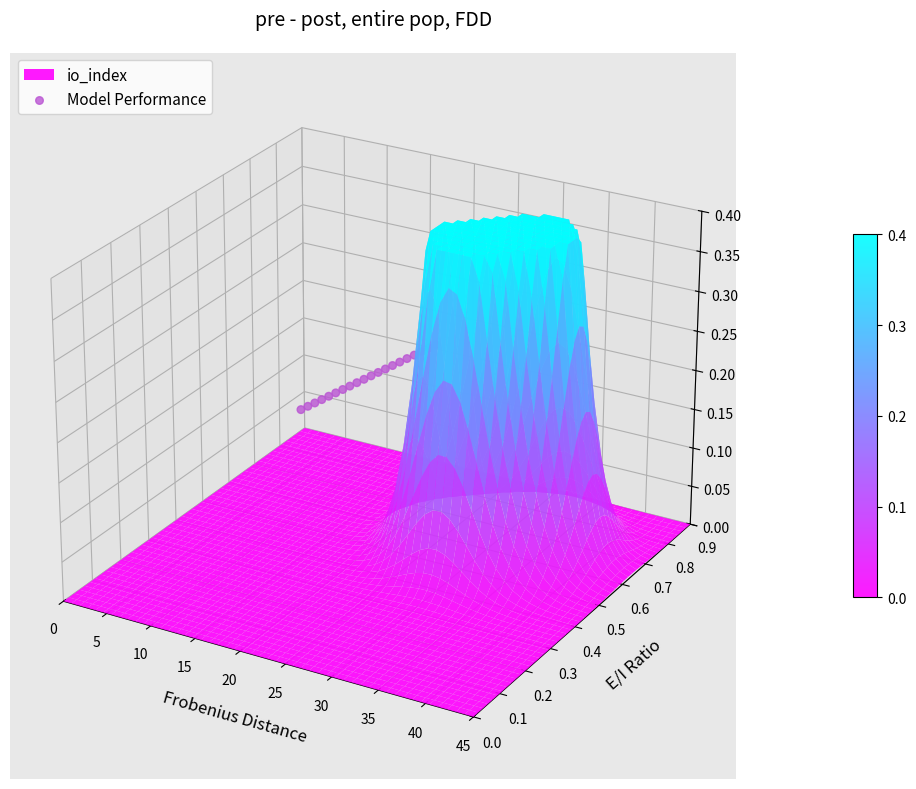

Which category has the highest value across all series?

19